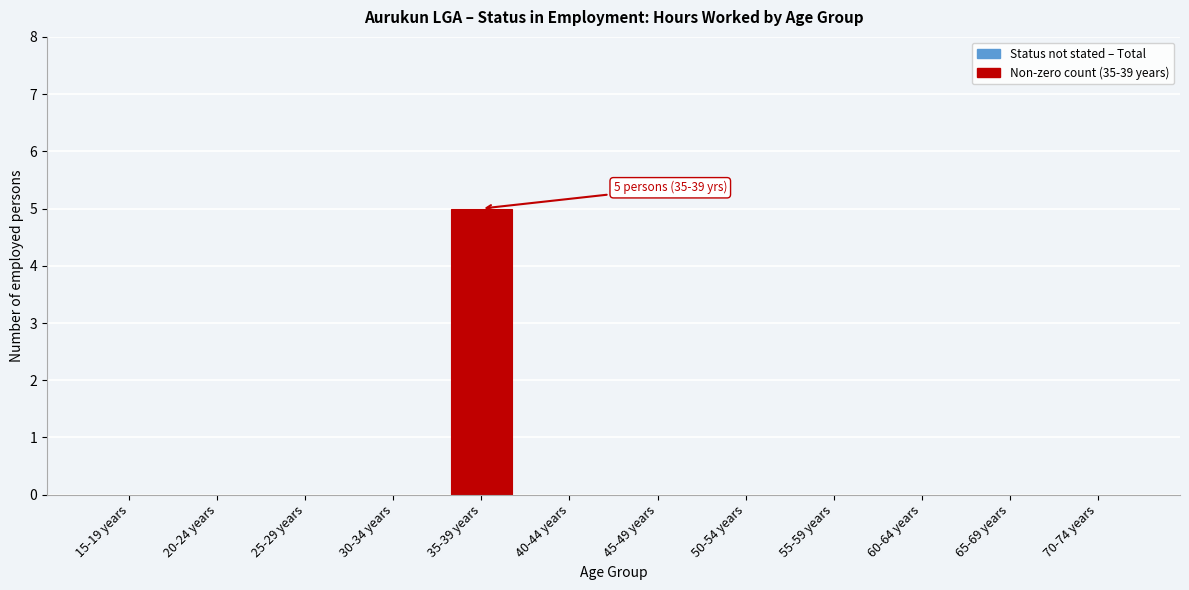

Reading left to right, transcribe all the data shown in this chart.

15-19 years=0	20-24 years=0	25-29 years=0	30-34 years=0	35-39 years=5	40-44 years=0	45-49 years=0	50-54 years=0	55-59 years=0	60-64 years=0	65-69 years=0	70-74 years=0